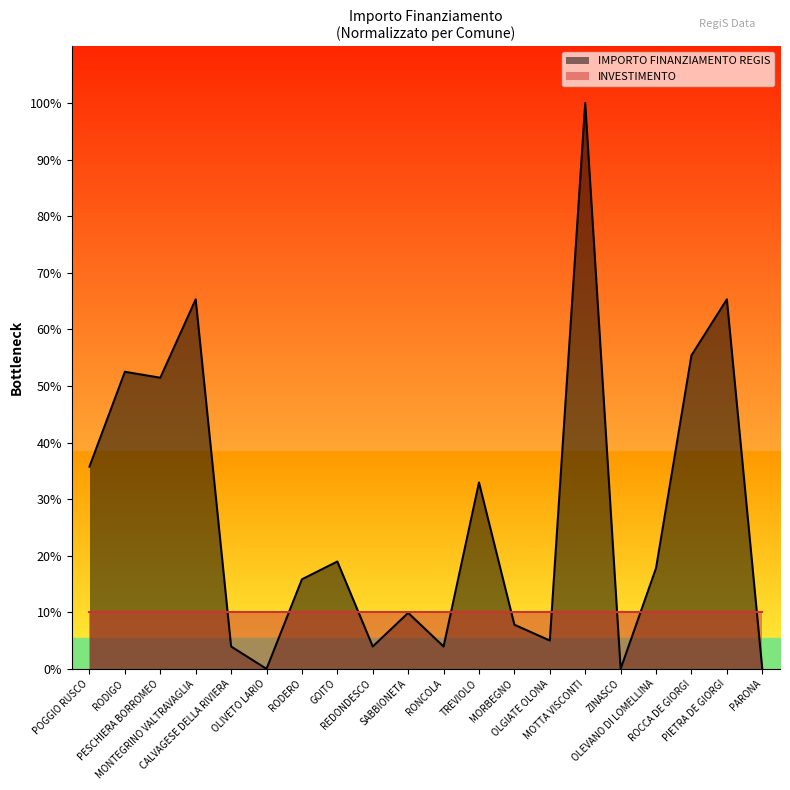

What is the difference between the second highest and second lowest values?

65.3